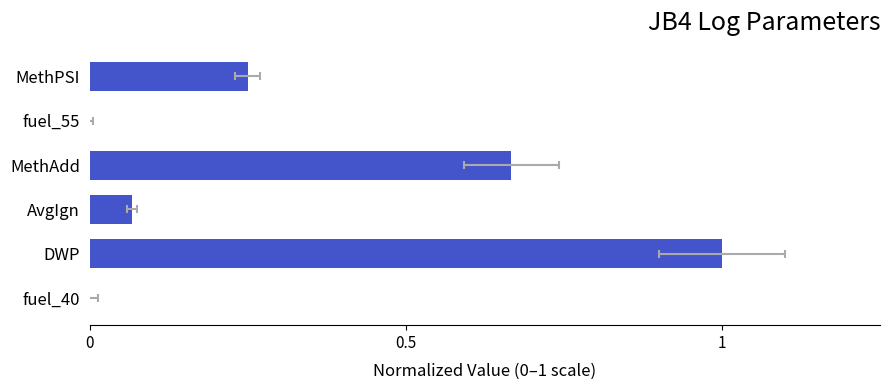

What is the difference between the second highest and minimum values?

0.7